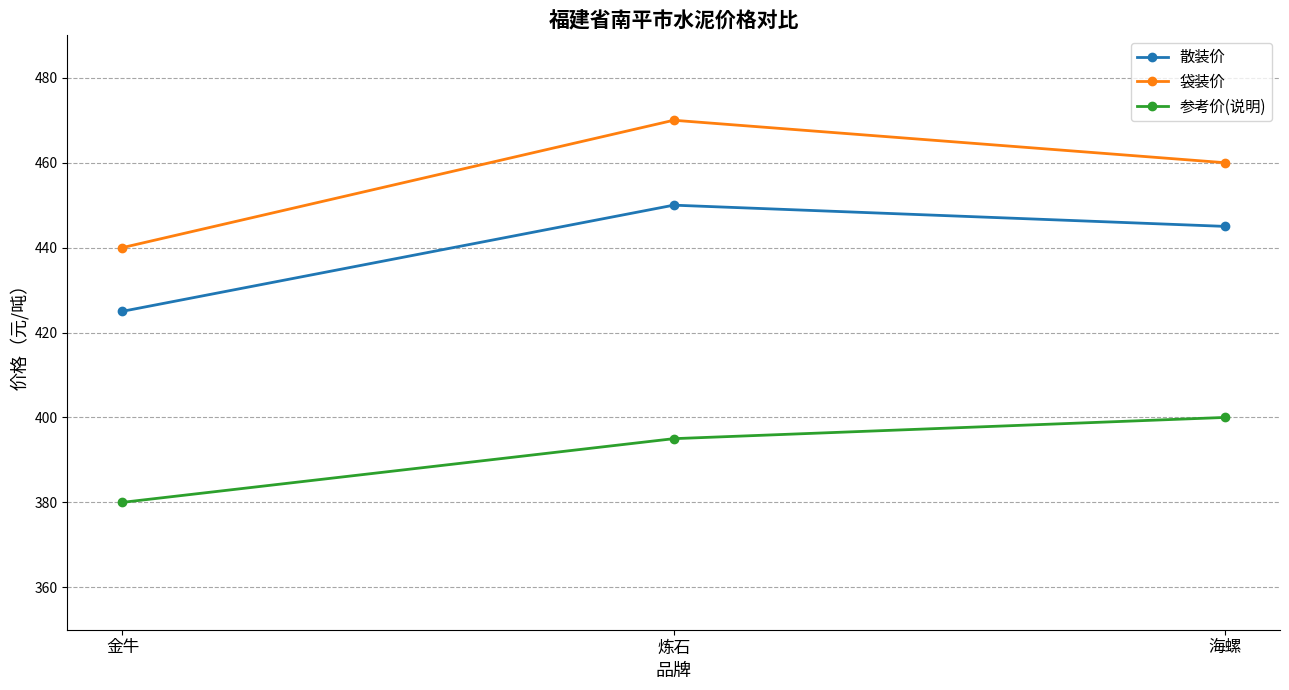

What is the maximum value for 袋装价?

470